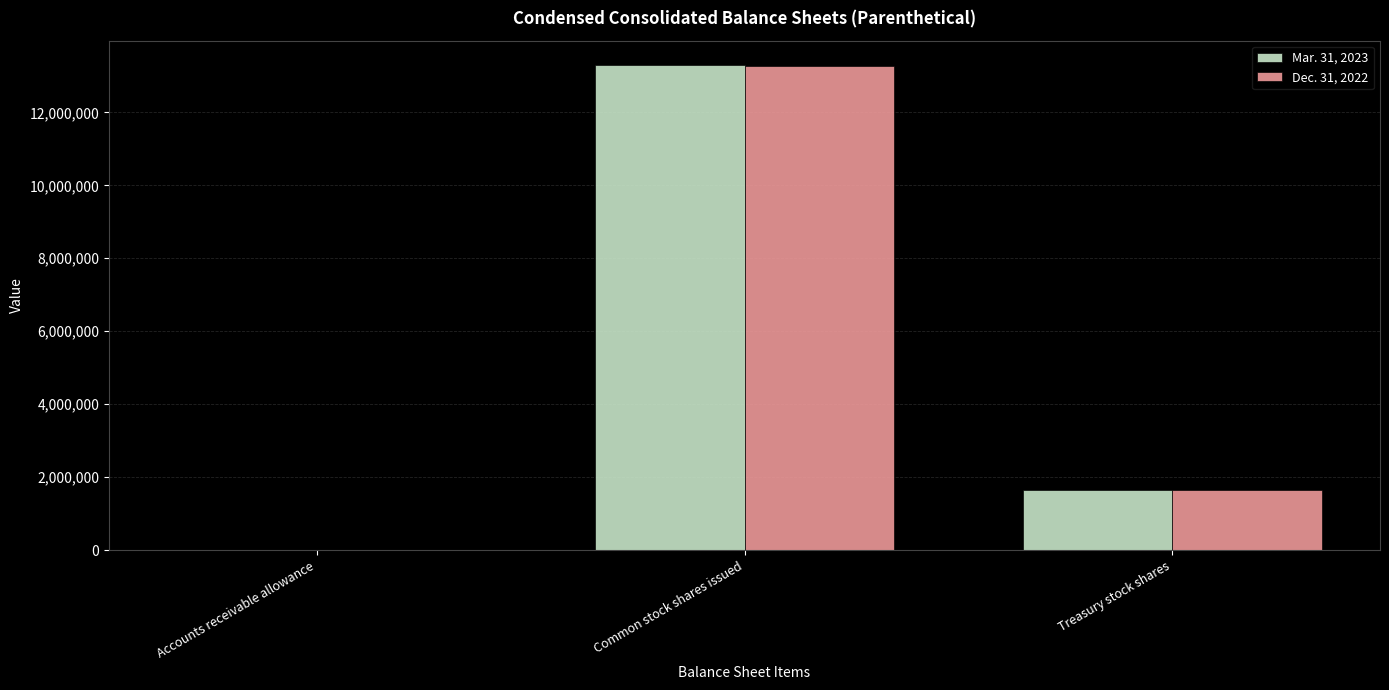

Which series changed the most between Accounts receivable allowance and Common stock shares issued?

Mar. 31, 2023